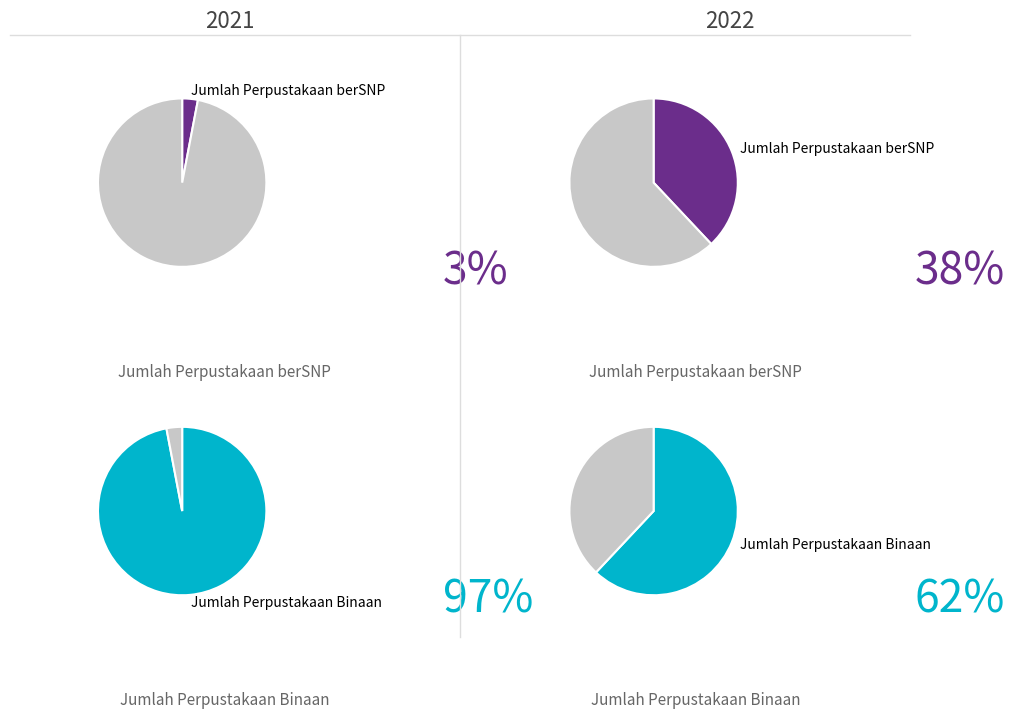

Which category has the smallest portion of the pie?

2021